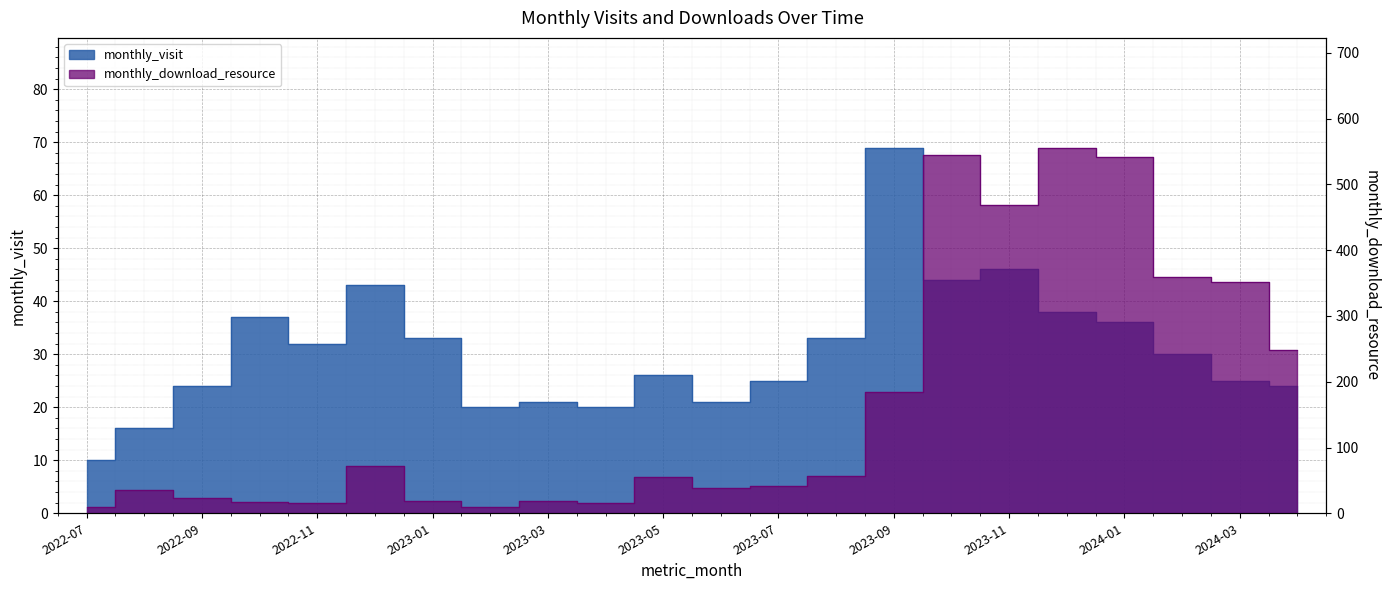

True or false: monthly_visit has more than 2 points higher than both neighbors.

True